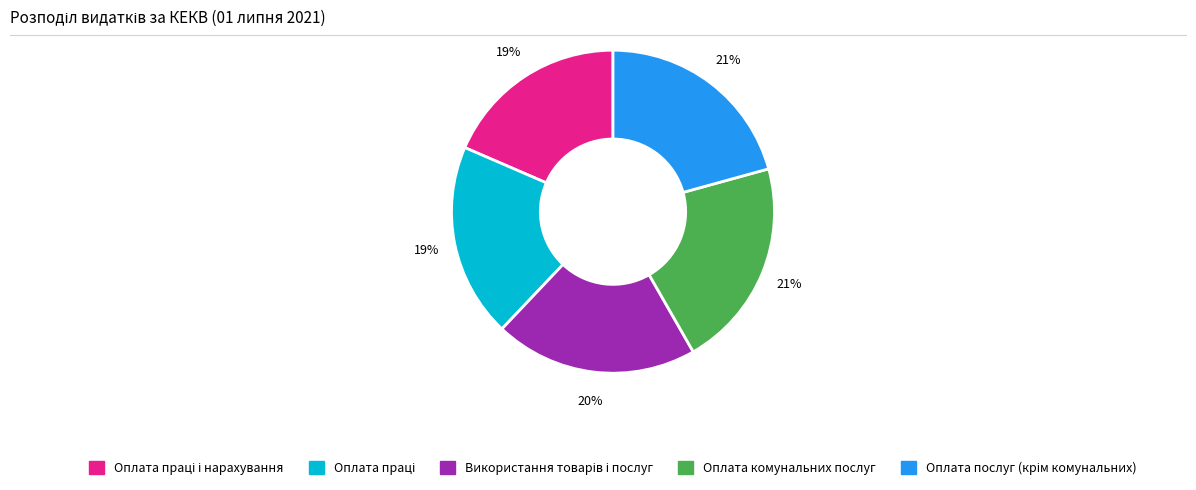

Is there any slice that represents more than half of the pie?

No